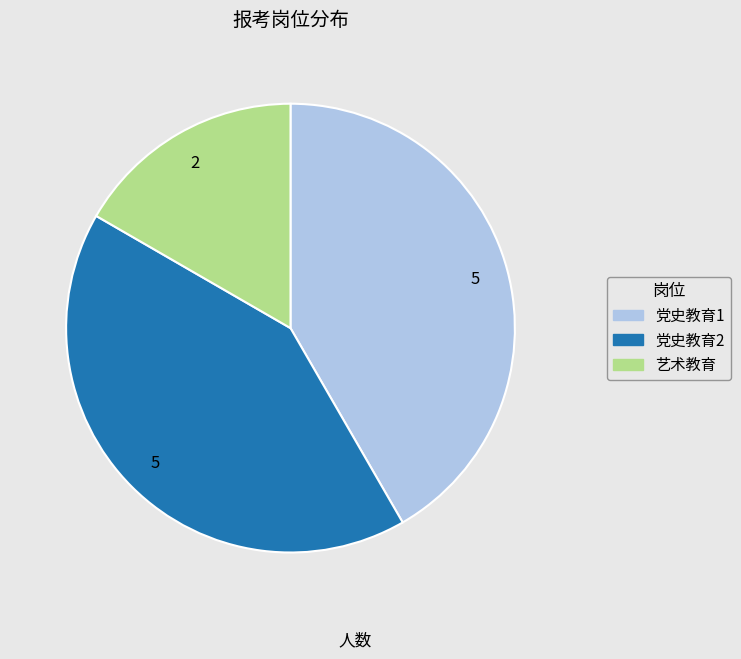

What is the smallest slice in the pie chart?

艺术教育